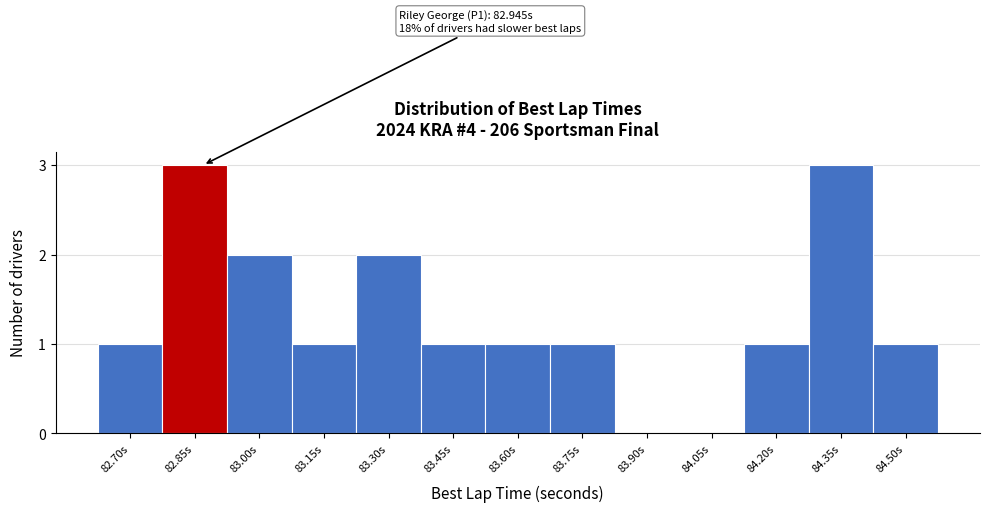

Reading left to right, transcribe all the data shown in this chart.

82.70s=1	82.85s=3	83.00s=2	83.15s=1	83.30s=2	83.45s=1	83.60s=1	83.75s=1	83.90s=0	84.05s=0	84.20s=1	84.35s=3	84.50s=1